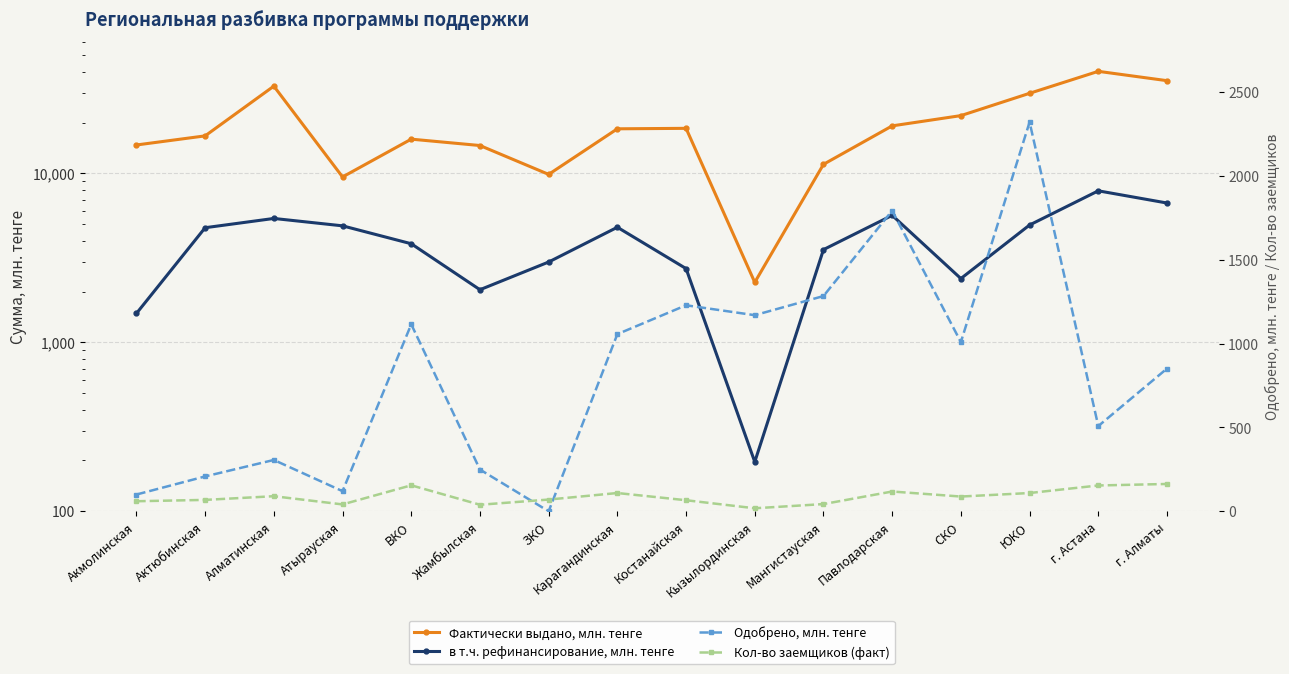

True or false: в т.ч. рефинансирование, млн. тенге and Кол-во заемщиков (факт) intersect in this chart.

False